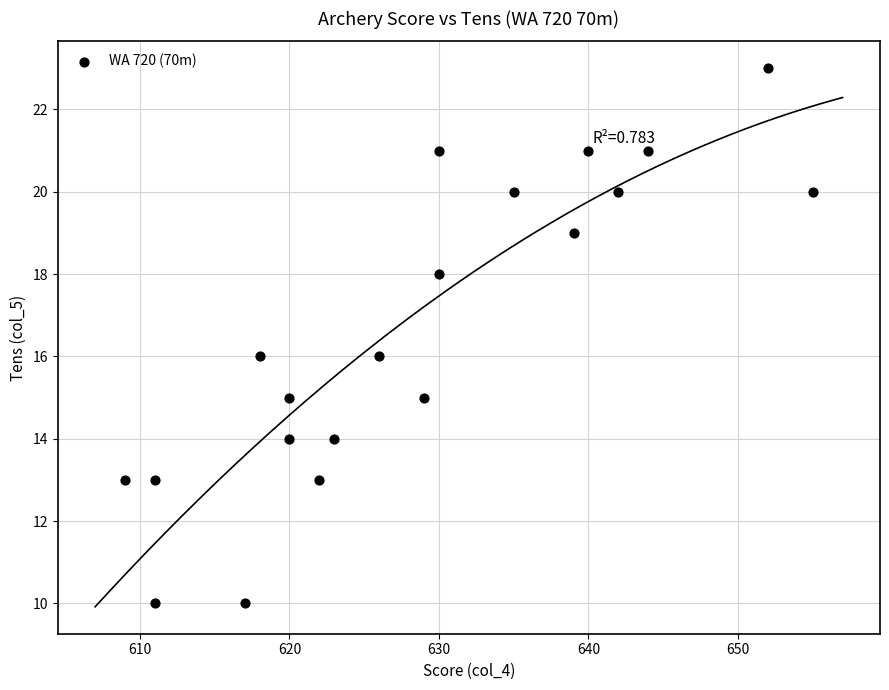

What is the range of X values (max minus min)?

46